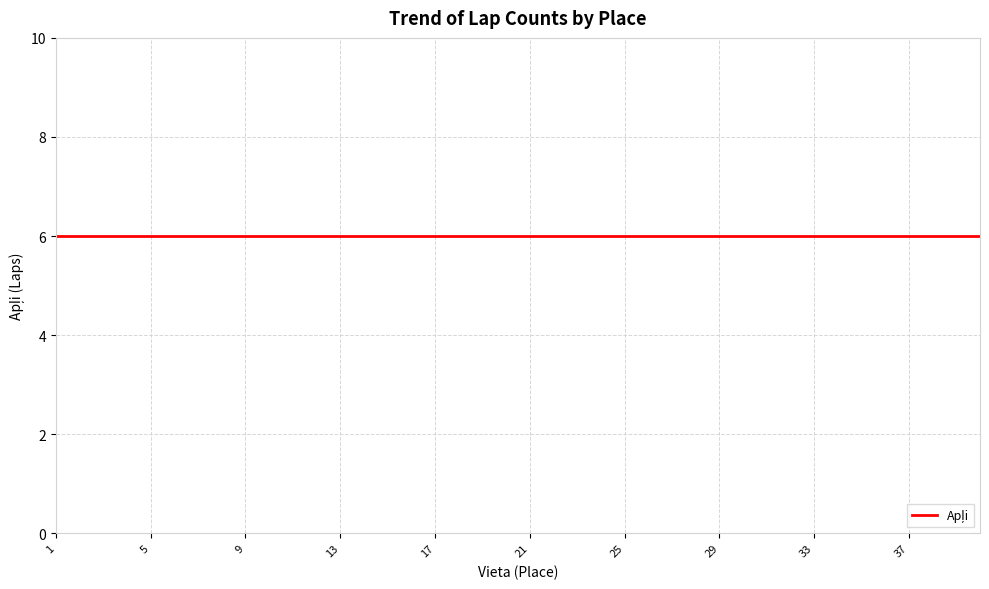

True or false: Apļi and Vieta cross at least once.

False